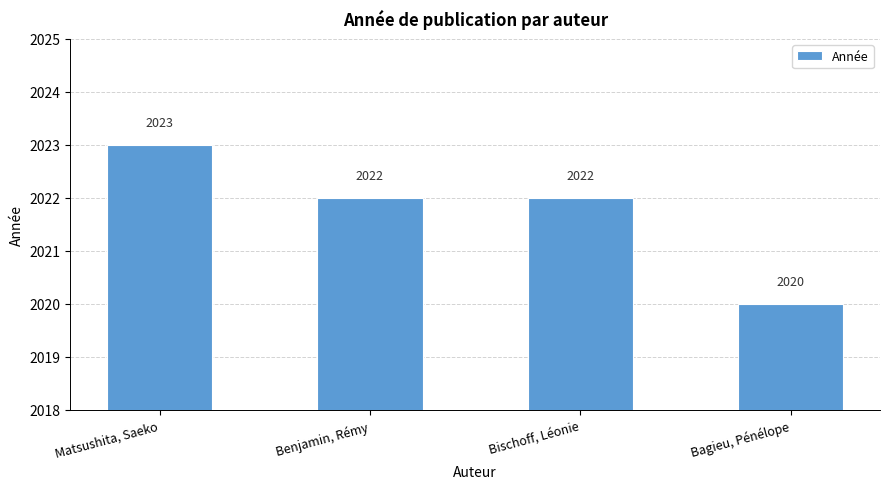

What is the change in value from Benjamin, Rémy to Bagieu, Pénélope?

-2